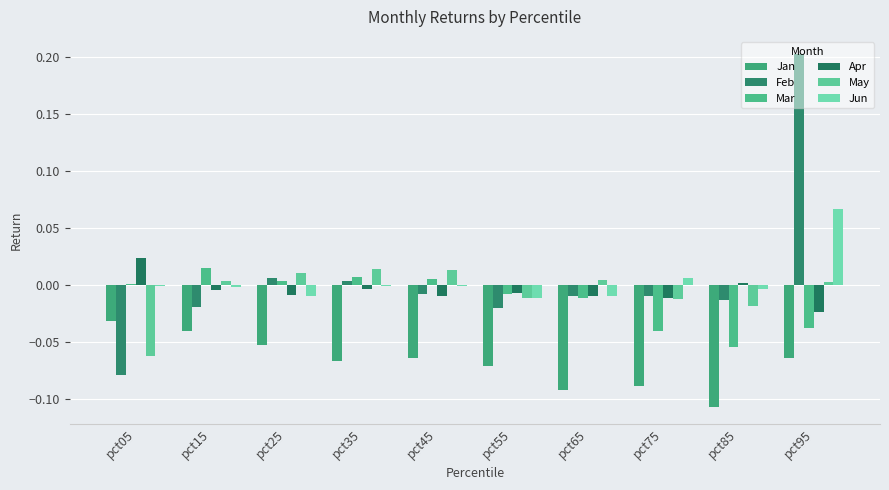

At how many categories does at least one series exceed 0?

9